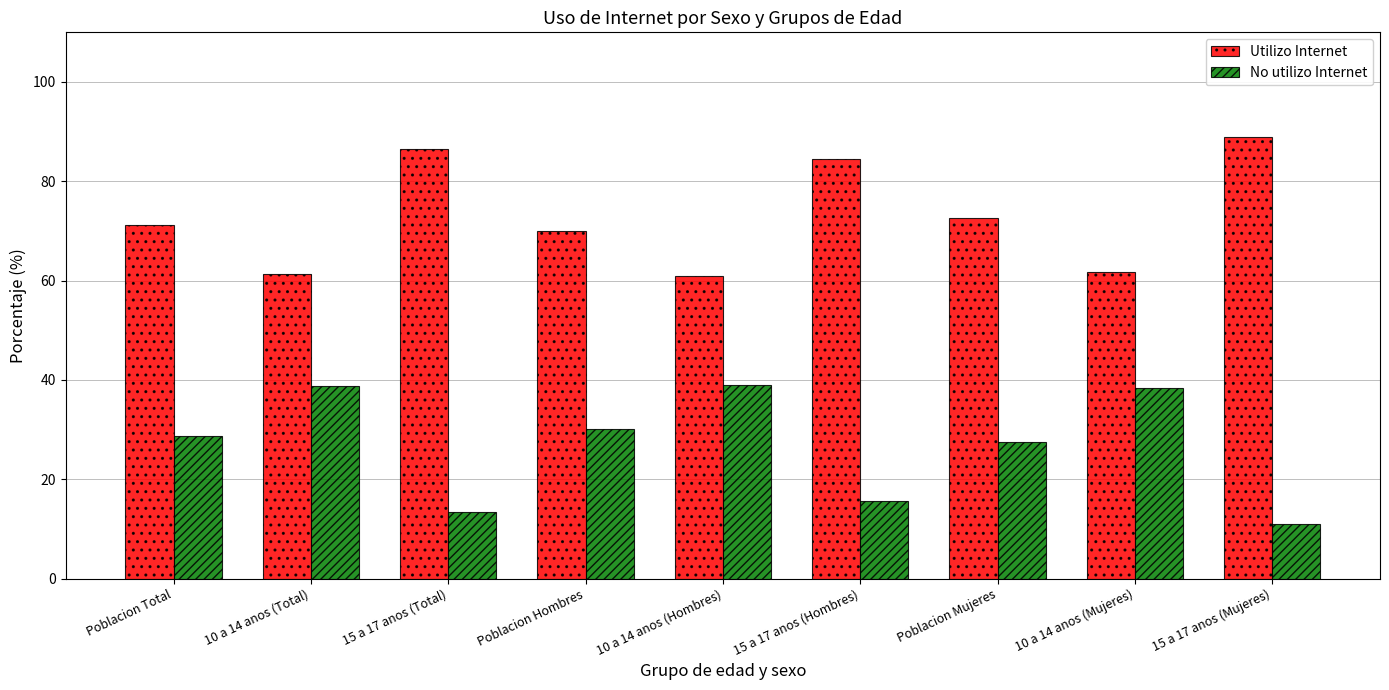

True or false: Utilizo Internet has a value of 69.9 at Poblacion Hombres.

True